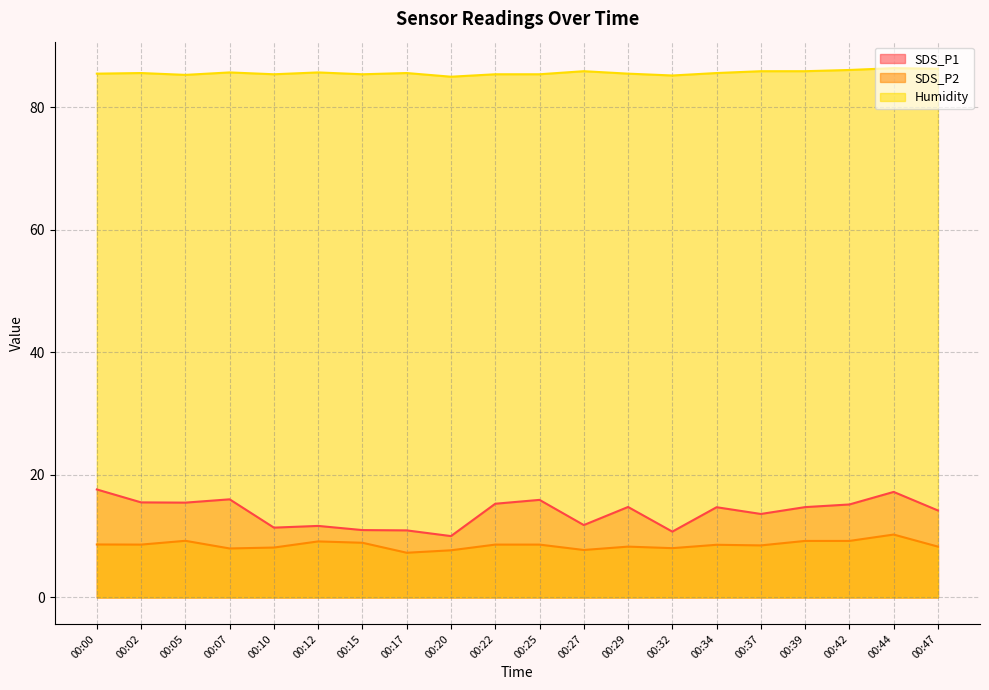

What is the average value of the SDS_P2 series?

8.6